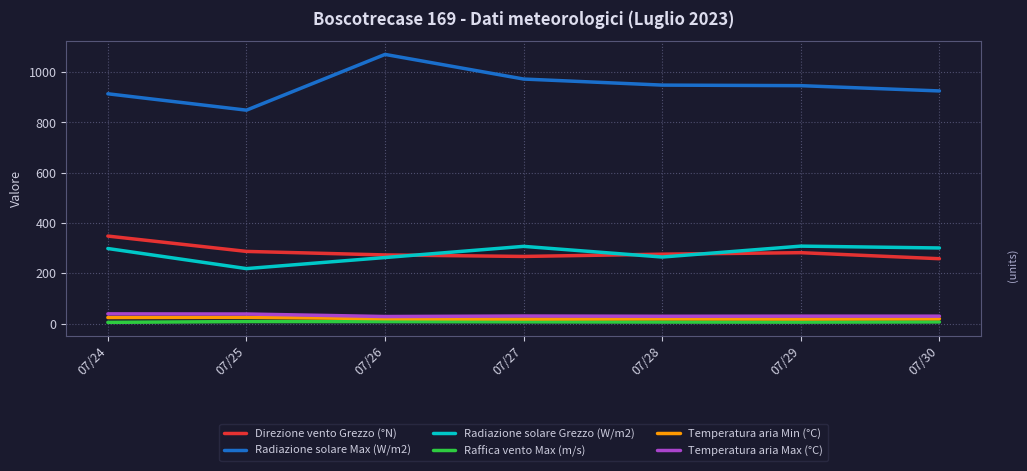

The Direzione vento Grezzo (°N) series shows 267.0 at 07/27. True or false?

True